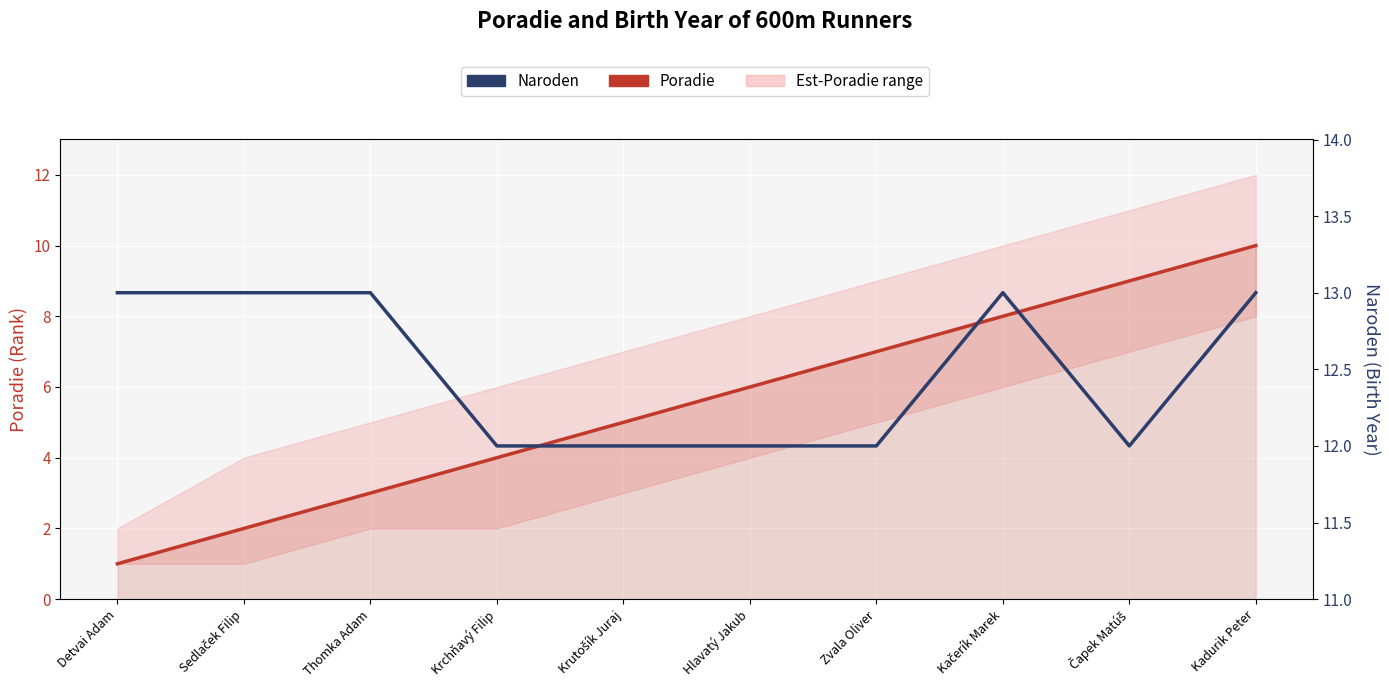

List the labels in order of Poradie value, largest first.

Kadurik Peter, Čapek Matúš, Kačerík Marek, Zvala Oliver, Hlavatý Jakub, Krutošík Juraj, Krchňavý Filip, Thomka Adam, Sedlaček Filip, Detvai Adam